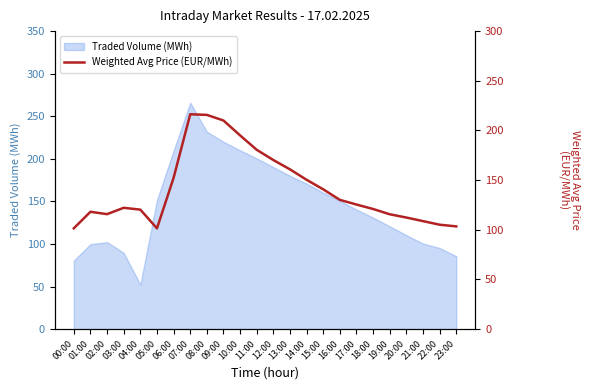

What is the difference between the second highest and minimum values?

114.2